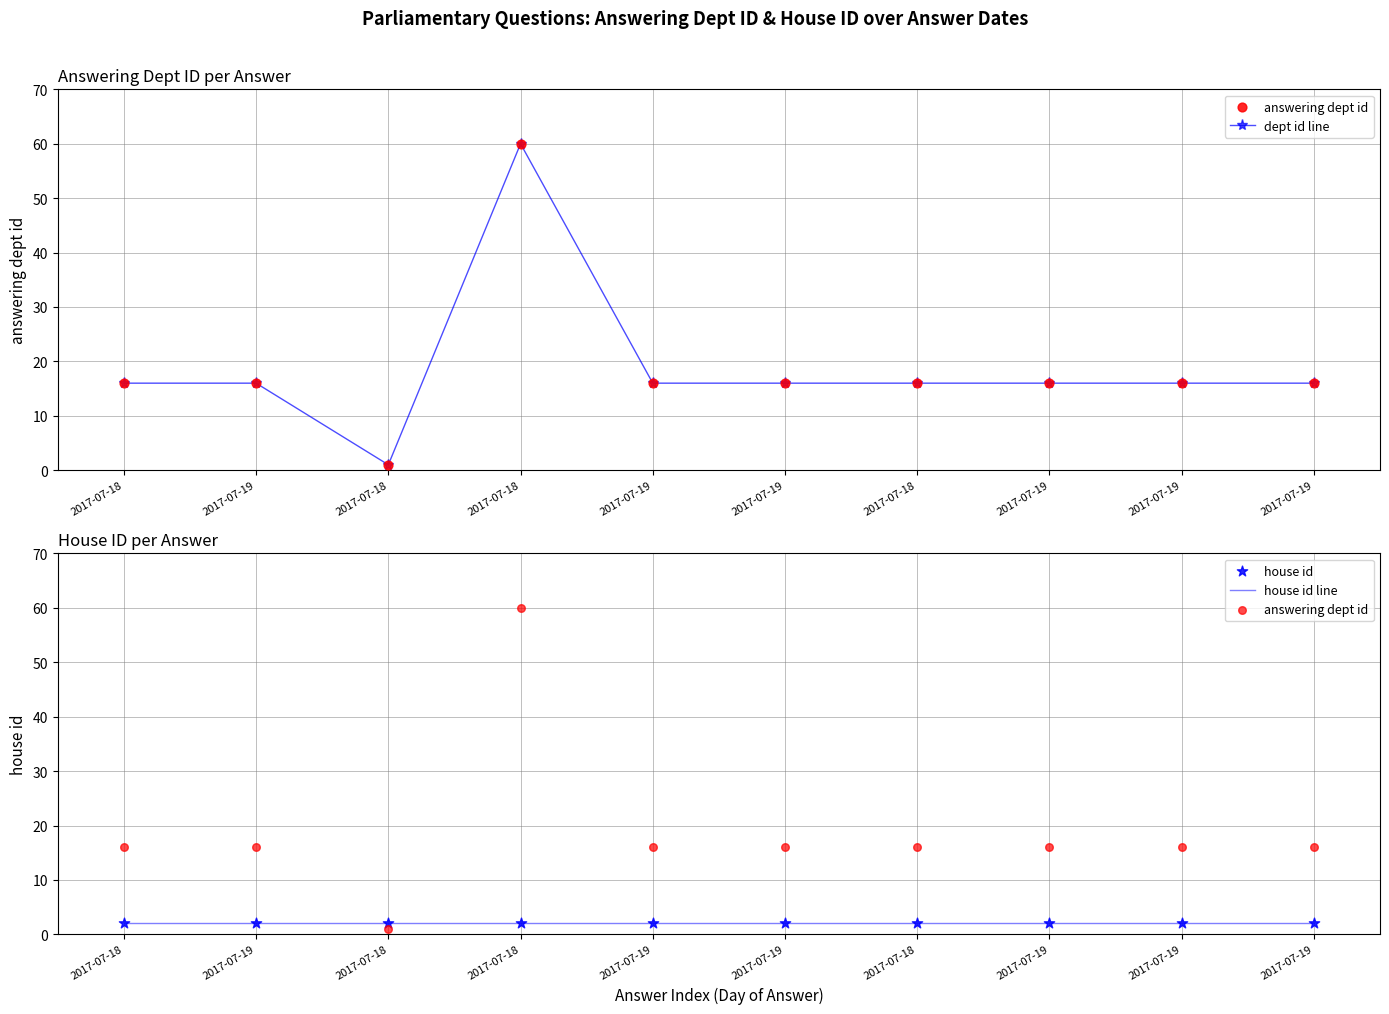

What are all the series names shown in the legend?

dept id line, answering dept id, house id line, house id